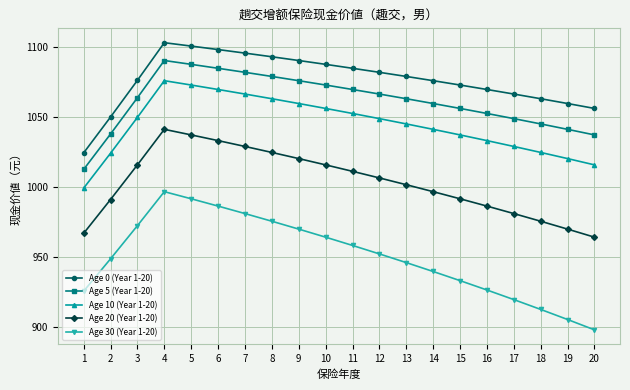

At how many categories does at least one series exceed 1010?

20